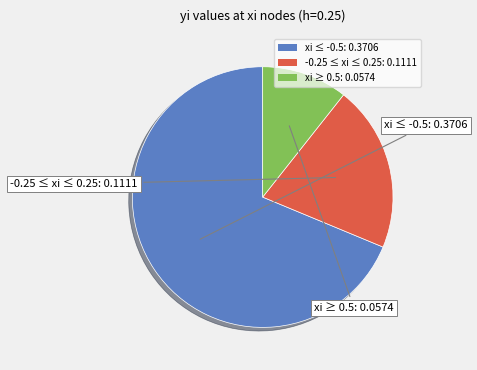

What is the ratio of the value at xi ≤ -0.5: 0.3706 to the value at -0.25 ≤ xi ≤ 0.25: 0.1111?

3.3